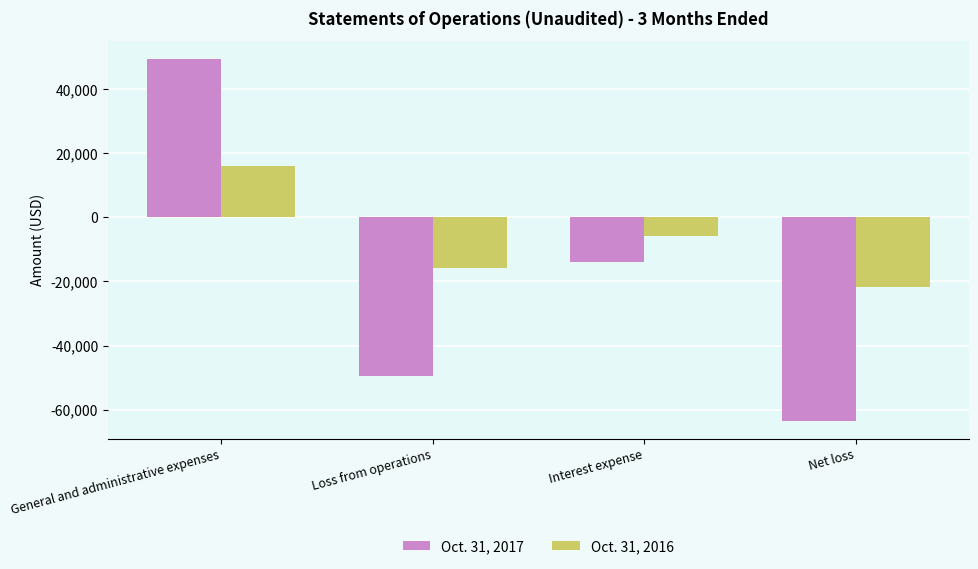

Rank the series by their maximum value, from lowest to highest.

Oct. 31, 2016, Oct. 31, 2017